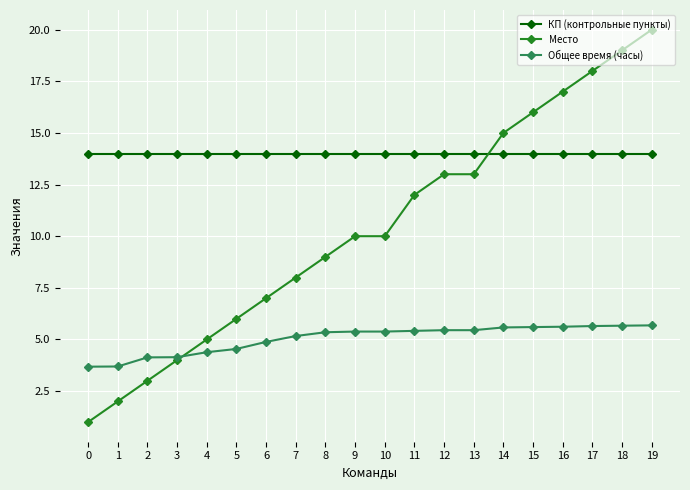

What is the difference between the highest and lowest values at 2?

11.0